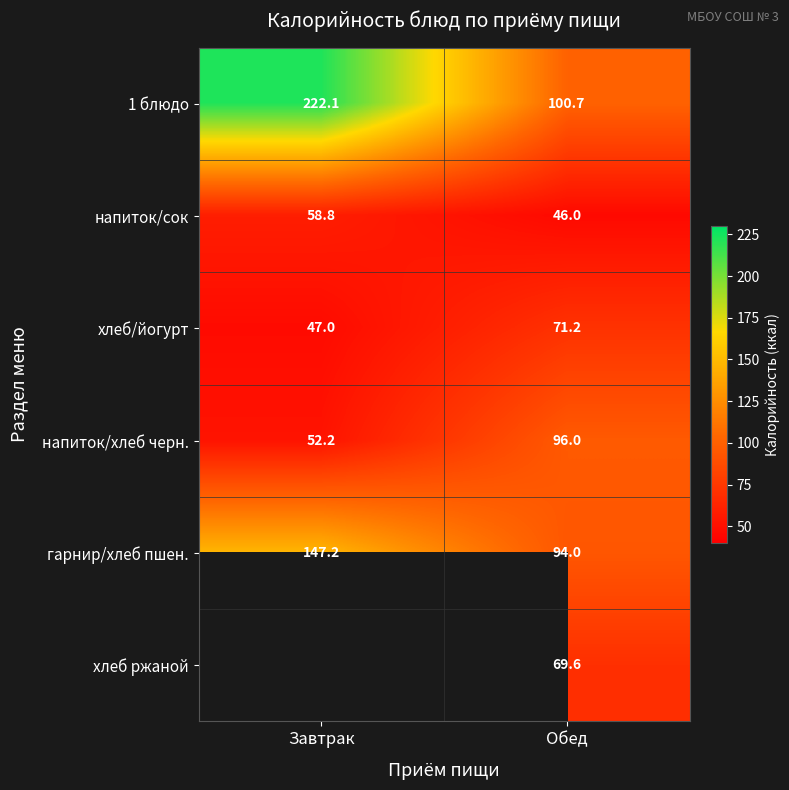

What is the maximum value for напиток/хлеб черн.?

96.0